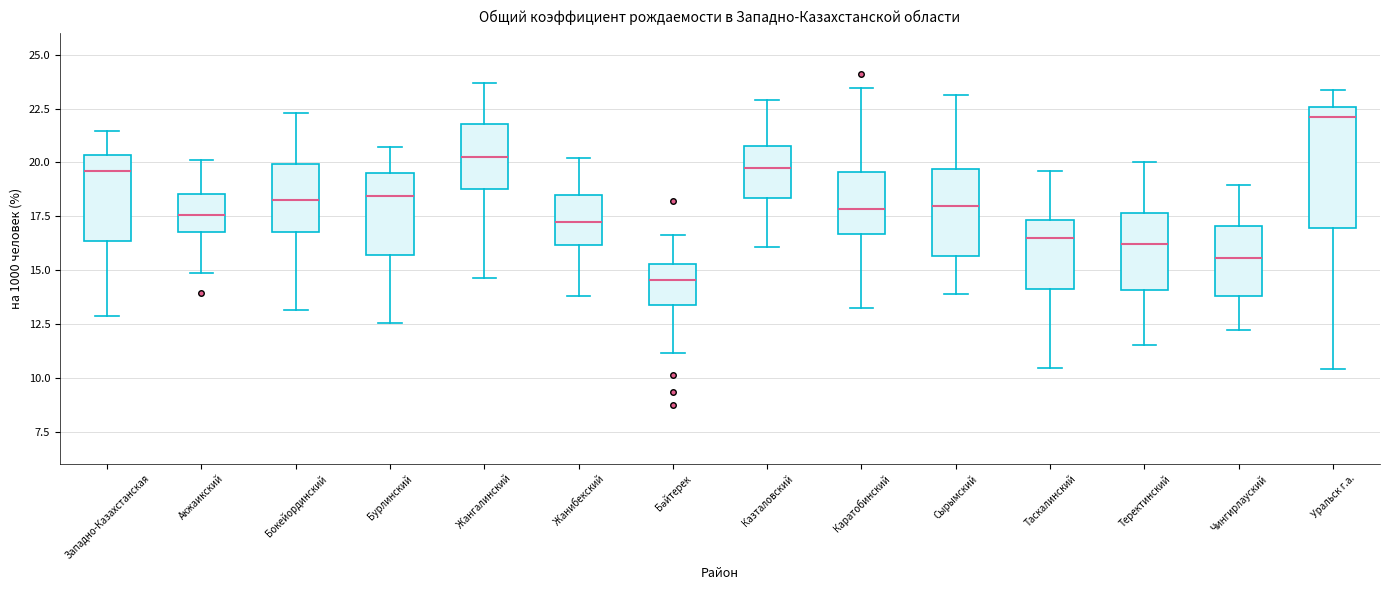

Which box has the highest median line?

Уральск г.а.